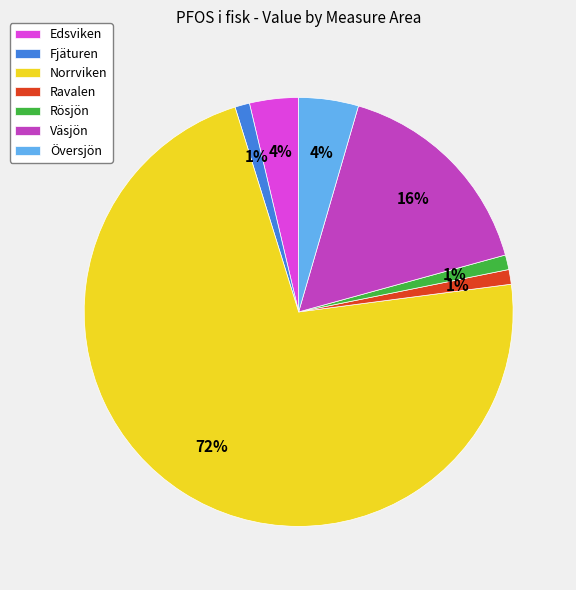

Is it true that Fjäturen is 1% of the pie?

True